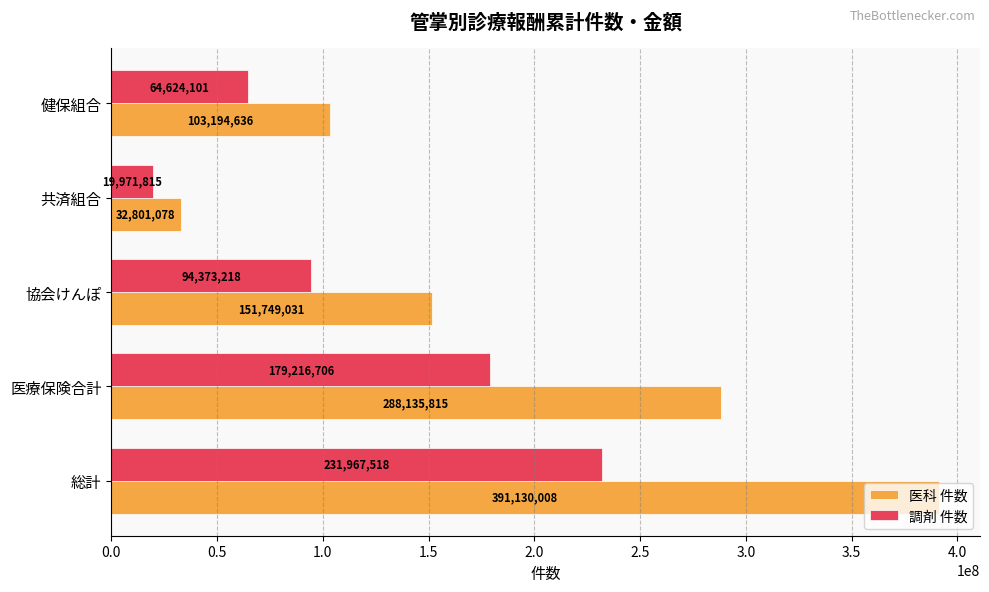

Is it true that 調剤 件数 equals 49513150 at 総計?

False